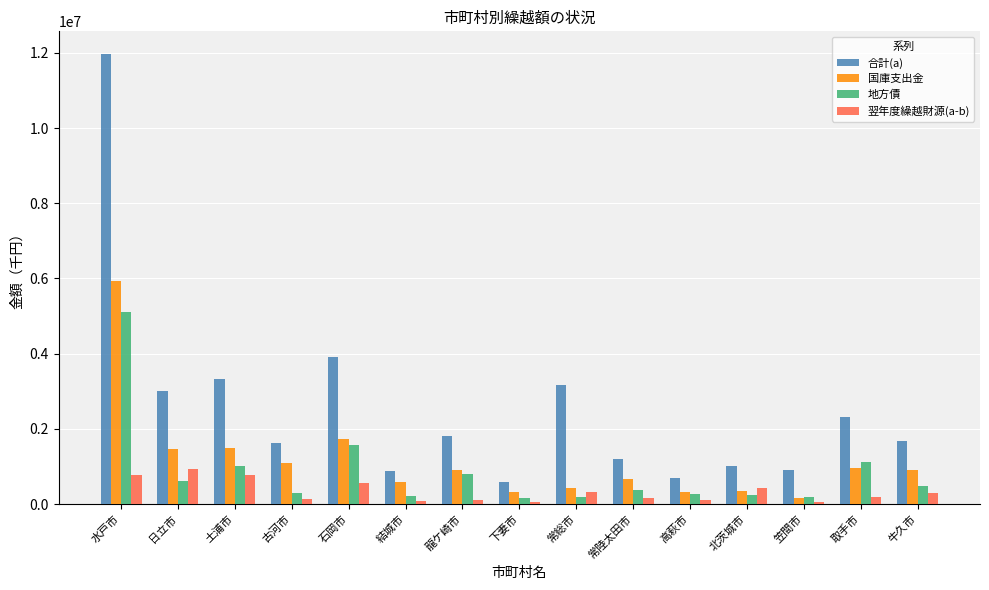

What is the difference between the highest and lowest values at 日立市?

2412658